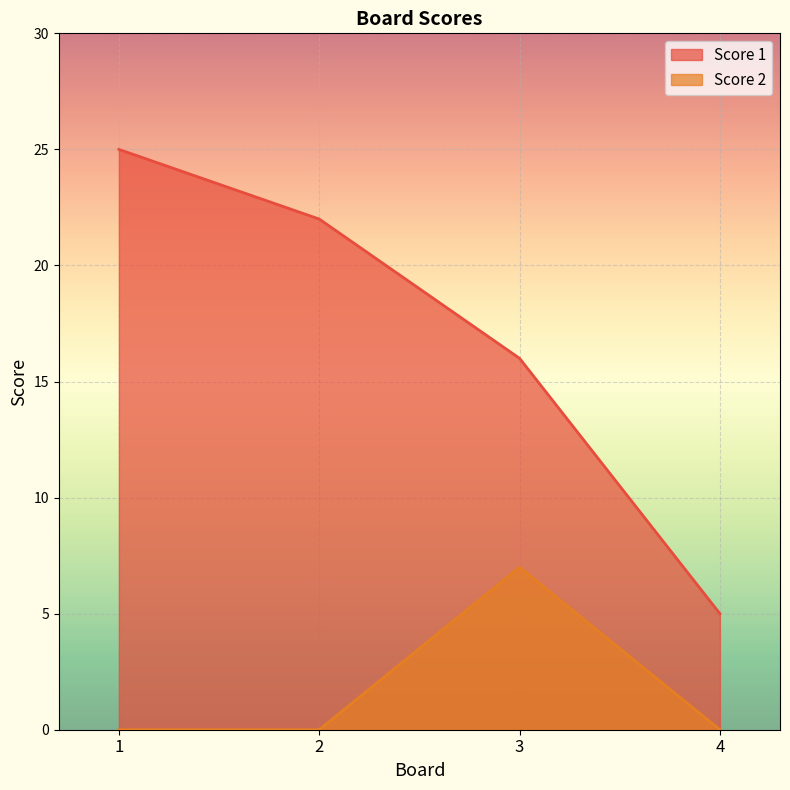

Count the number of data series in this chart.

2